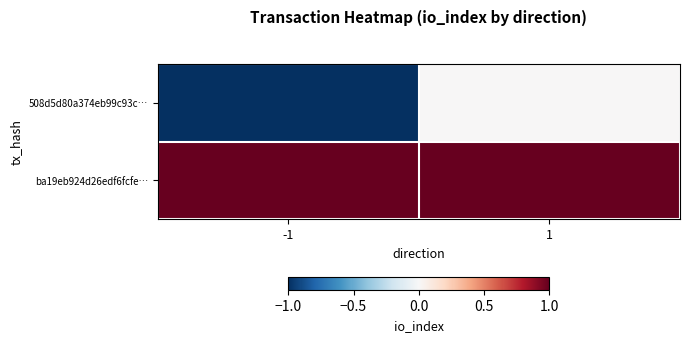

How many categories are shown in the chart?

2